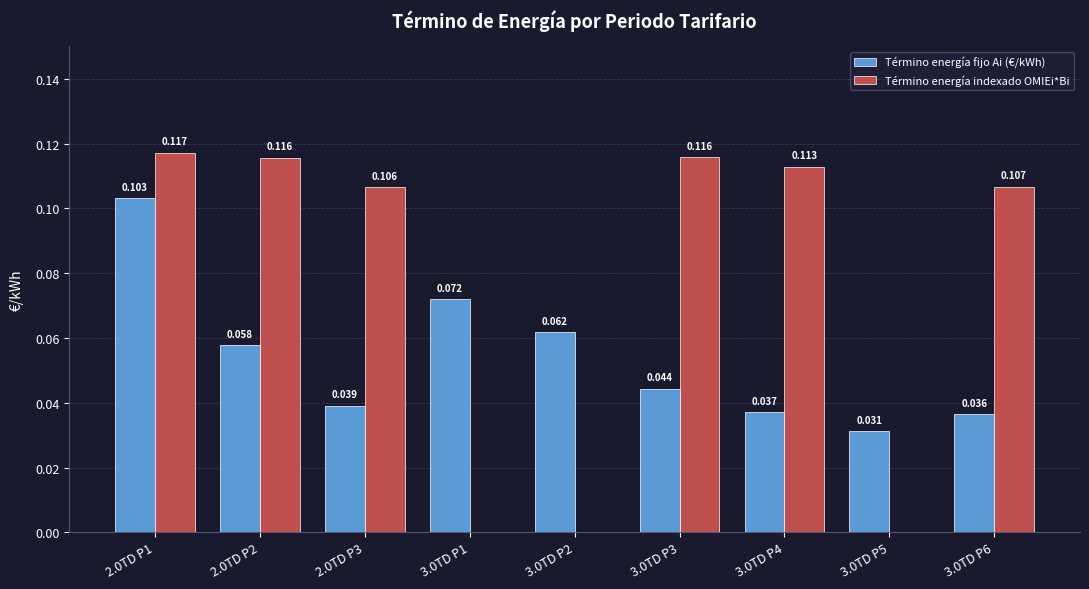

Between 2.0TD P3 and 3.0TD P4, which series saw the biggest shift?

Término energía indexado OMIEi*Bi